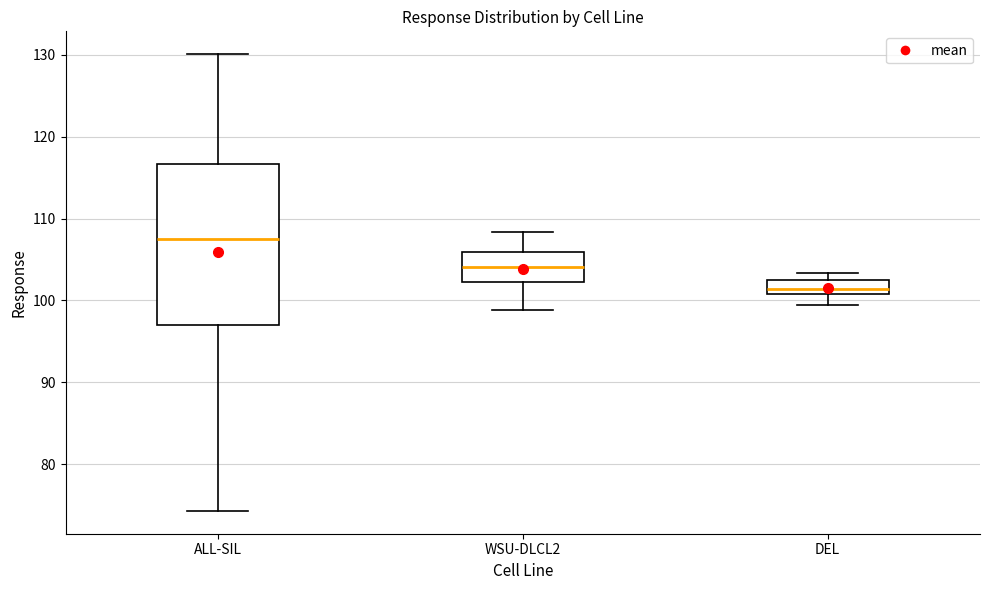

Reading left to right, read every box against the y-axis: the position of its median line, the range the box covers, and the ends of its whiskers. The values are not printed on the chart, so give them approximately, as read against the axis.

ALL-SIL: median 108, box 97 to 117, whiskers 74 to 130
WSU-DLCL2: median 104, box 102 to 106, whiskers 99 to 108
DEL: median 101 (inside the box), box 101 to 103, whiskers 99 to 103 (just above the box's upper edge)